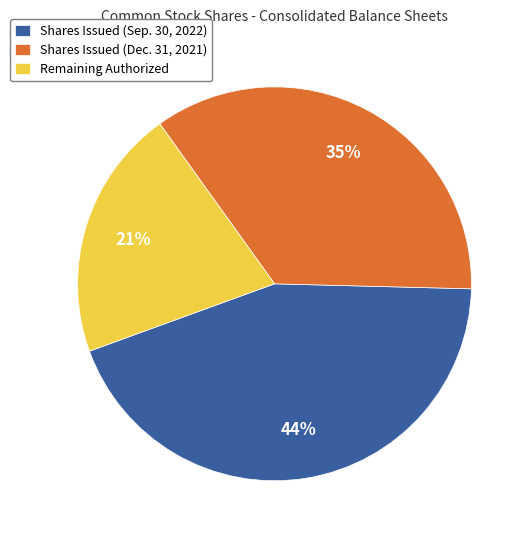

Combined, do Shares Issued (Dec. 31, 2021) and Remaining Authorized account for over 50%?

Yes